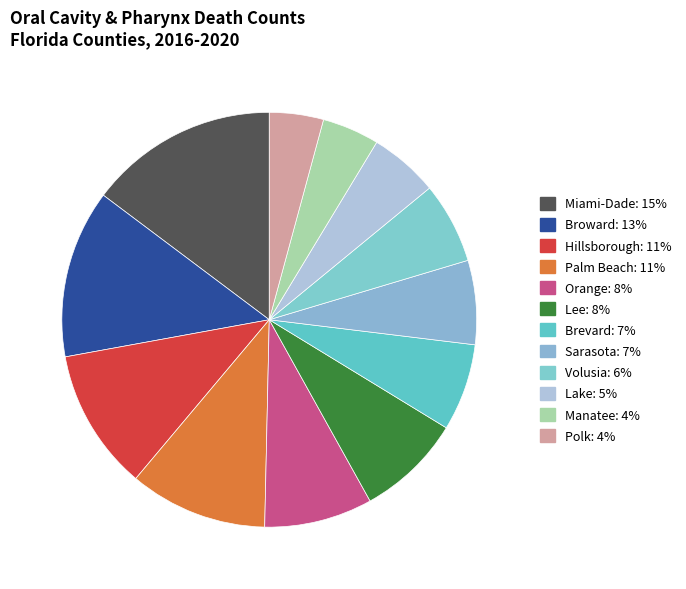

How many segments does this pie chart have?

12